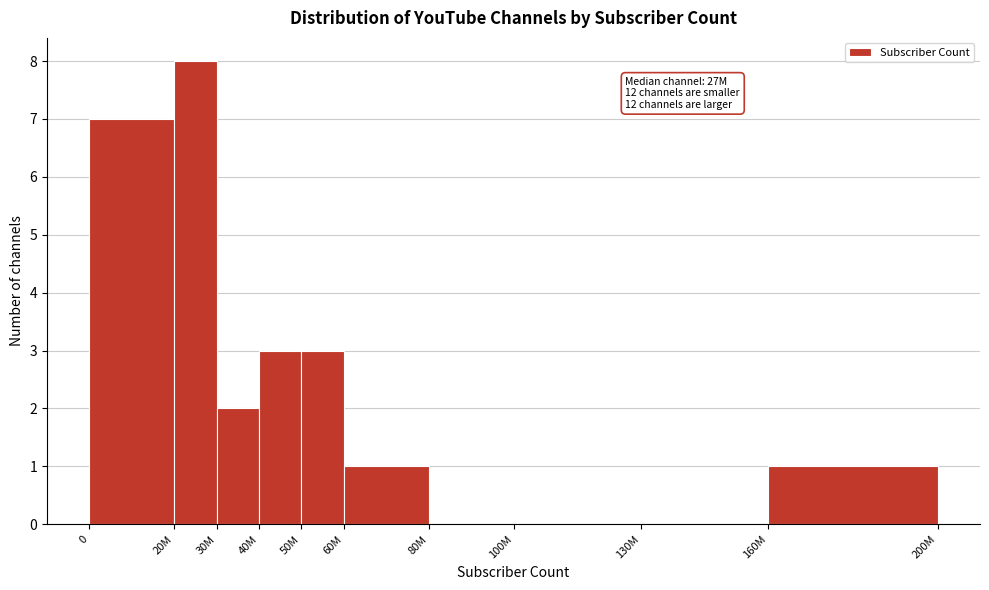

Reading left to right, list all the values displayed in this chart.

0=7	20M=8	30M=2	40M=3	50M=3	60M=1	80M=0	100M=0	130M=0	160M=1